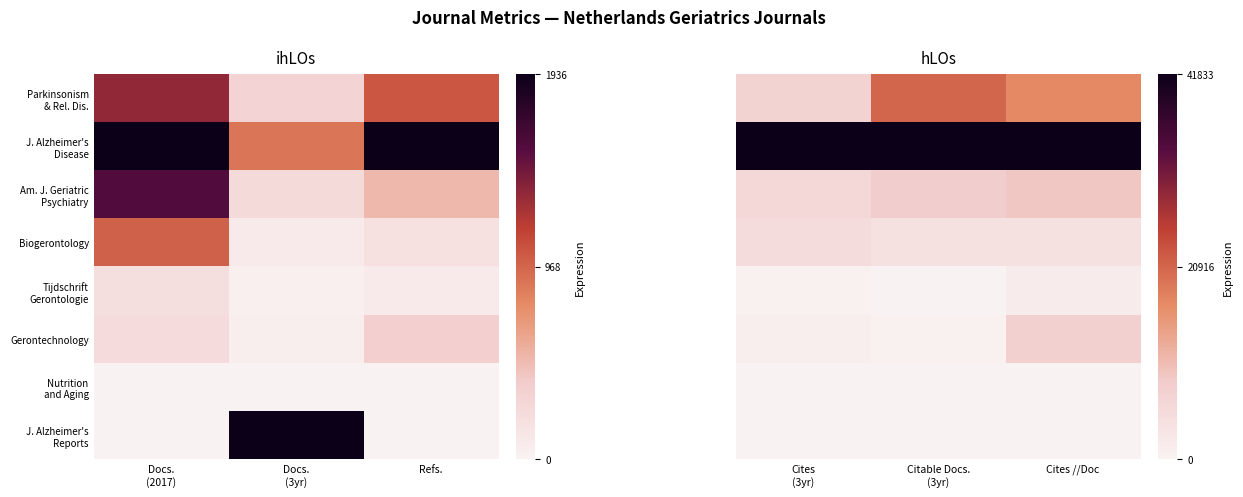

At which label does Biogerontology reach its peak?

Cites (3yr)